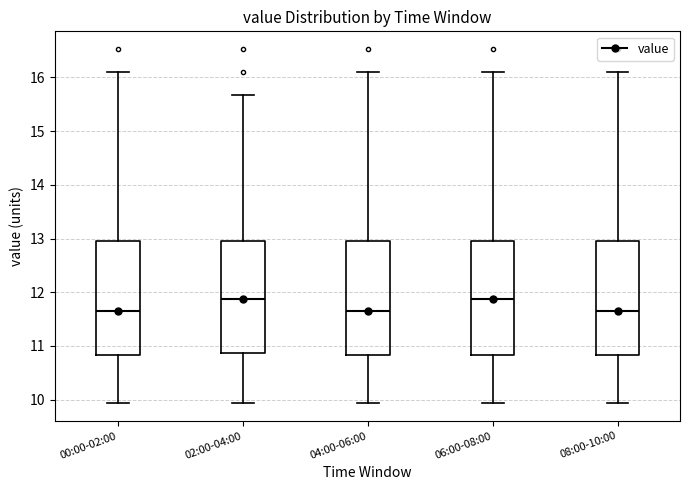

Reading left to right, transcribe this box plot: for each box, give where its median line is, the range the box spans, and where its two whiskers end, as read against the y-axis. The values are not printed on the chart, so give them approximately, as read against the axis.

00:00-02:00: median 11.7, box 10.8 to 13.0, whiskers 9.9 to 16.1
02:00-04:00: median 11.9, box 10.9 to 13.0, whiskers 9.9 to 15.7
04:00-06:00: median 11.7, box 10.8 to 13.0, whiskers 9.9 to 16.1
06:00-08:00: median 11.9, box 10.8 to 13.0, whiskers 9.9 to 16.1
08:00-10:00: median 11.7, box 10.8 to 13.0, whiskers 9.9 to 16.1